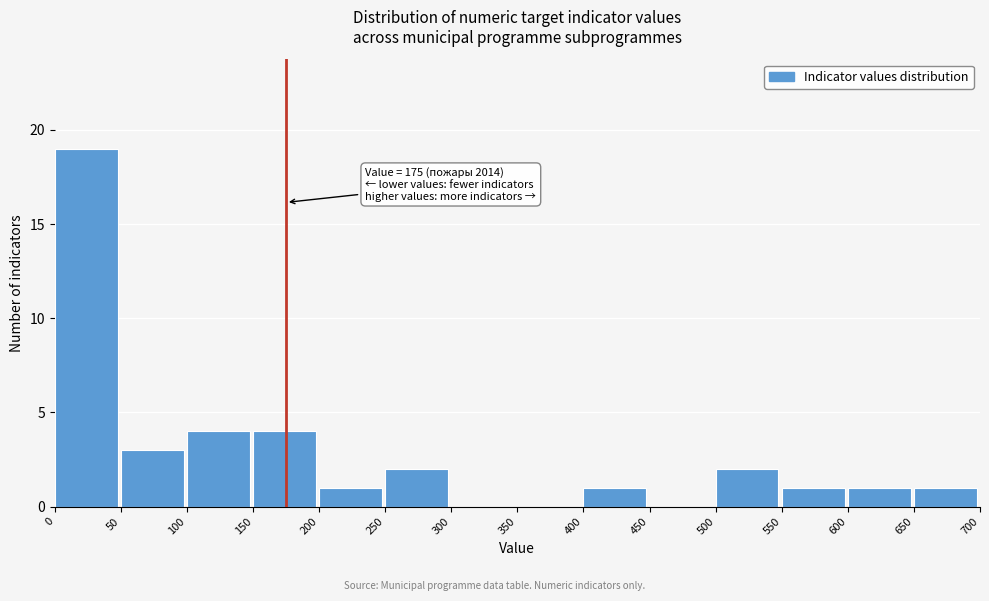

Which range on the x-axis has the tallest bar?

0 to 50